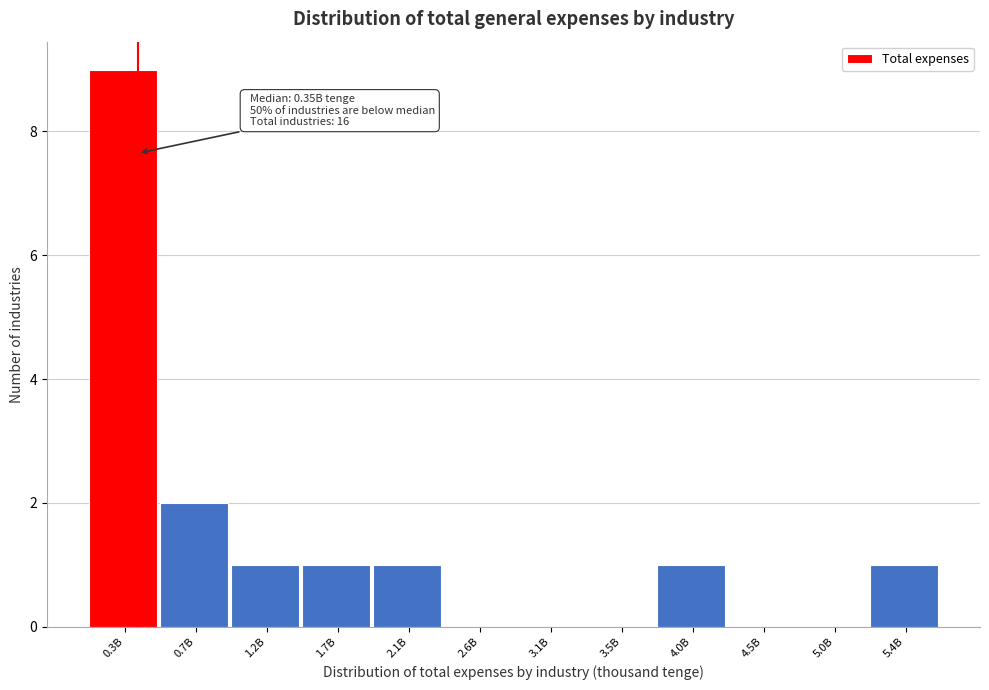

Reading right to left, extract all data points from this chart.

5.4B=1	5.0B=0	4.5B=0	4.0B=1	3.5B=0	3.1B=0	2.6B=0	2.1B=1	1.7B=1	1.2B=1	0.7B=2	0.3B=9